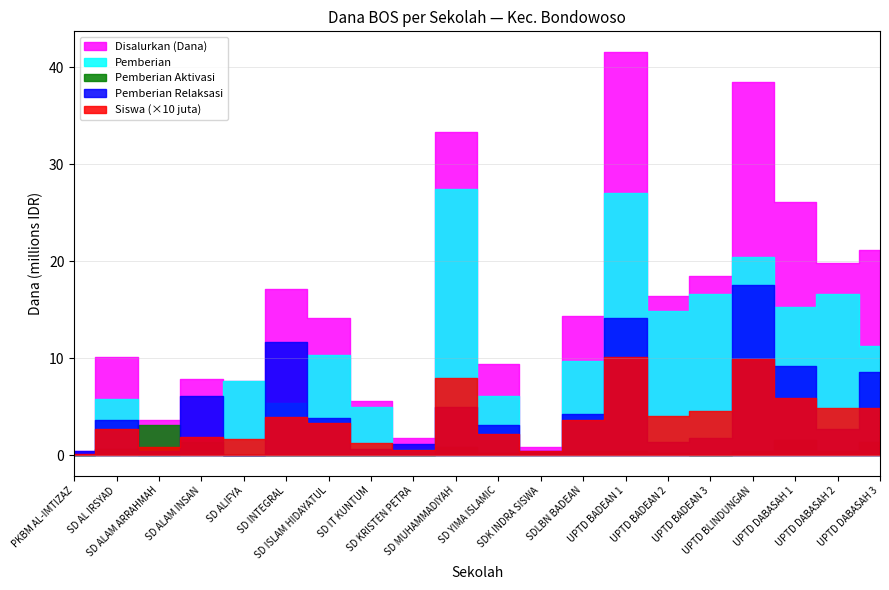

How many values in the Pemberian Relaksasi series are below 3600000?

10